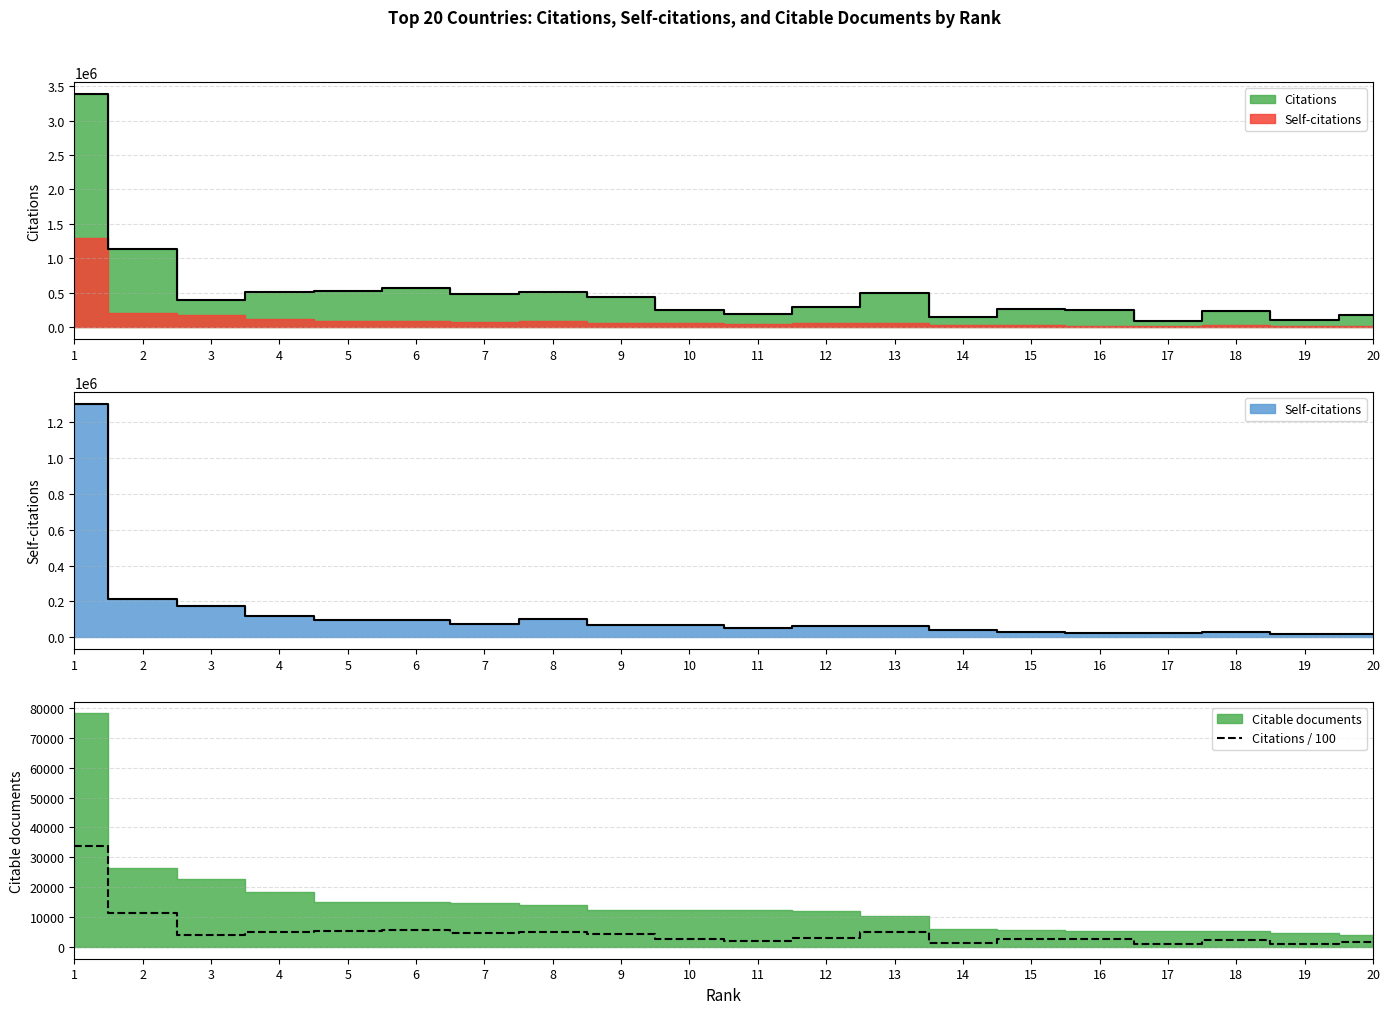

Rank the categories by value from highest to lowest.

1, 2, 6, 5, 8, 4, 13, 7, 9, 3, 12, 15, 16, 10, 18, 11, 20, 14, 19, 17